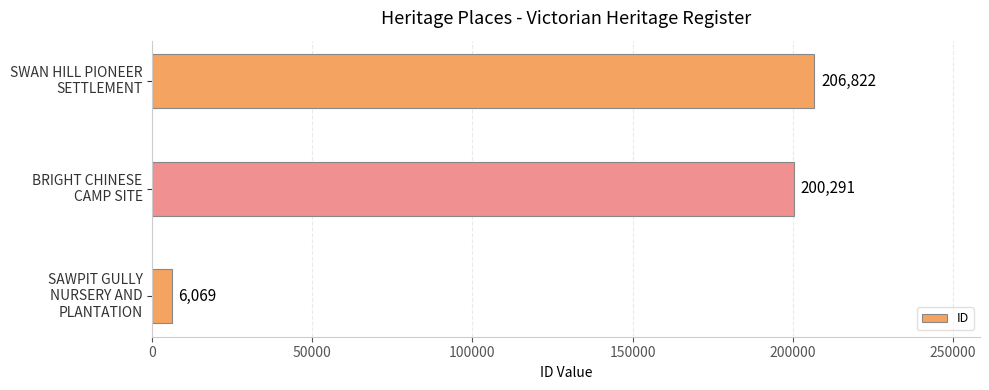

How many series are shown in this chart?

1